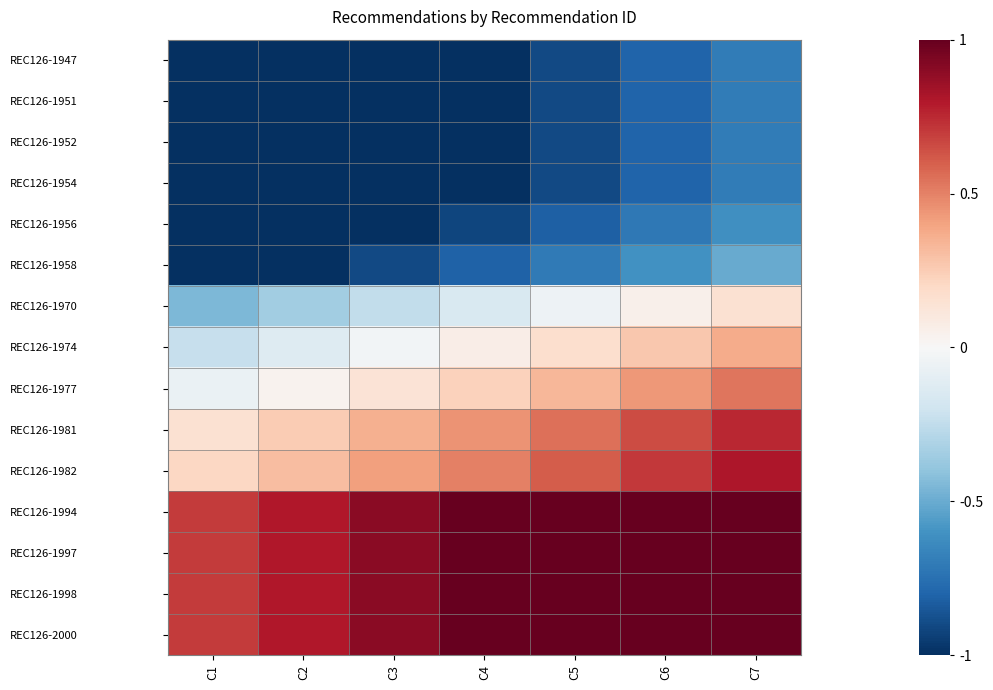

Reading left to right, transcribe all the data shown in this chart.

REC126-1947: C1=-1.0	C2=-1.0	C3=-1.0	C4=-1.0	C5=-0.9	C6=-0.8	C7=-0.7
REC126-1951: C1=-1.0	C2=-1.0	C3=-1.0	C4=-1.0	C5=-0.9	C6=-0.8	C7=-0.7
REC126-1952: C1=-1.0	C2=-1.0	C3=-1.0	C4=-1.0	C5=-0.9	C6=-0.8	C7=-0.7
REC126-1954: C1=-1.0	C2=-1.0	C3=-1.0	C4=-1.0	C5=-0.9	C6=-0.8	C7=-0.7
REC126-1956: C1=-1.0	C2=-1.0	C3=-1.0	C4=-0.9	C5=-0.8	C6=-0.7	C7=-0.6
REC126-1958: C1=-1.0	C2=-1.0	C3=-0.9	C4=-0.8	C5=-0.7	C6=-0.6	C7=-0.5
REC126-1970: C1=-0.4	C2=-0.3	C3=-0.2	C4=-0.1	C5=-0.0	C6=0.1	C7=0.2
REC126-1974: C1=-0.2	C2=-0.1	C3=-0.0	C4=0.1	C5=0.2	C6=0.3	C7=0.4
REC126-1977: C1=-0.1	C2=0.0	C3=0.1	C4=0.2	C5=0.3	C6=0.4	C7=0.5
REC126-1981: C1=0.2	C2=0.3	C3=0.4	C4=0.5	C5=0.6	C6=0.7	C7=0.8
REC126-1982: C1=0.2	C2=0.3	C3=0.4	C4=0.5	C5=0.6	C6=0.7	C7=0.8
REC126-1994: C1=0.7	C2=0.8	C3=0.9	C4=1.0	C5=1.0	C6=1.0	C7=1.0
REC126-1997: C1=0.7	C2=0.8	C3=0.9	C4=1.0	C5=1.0	C6=1.0	C7=1.0
REC126-1998: C1=0.7	C2=0.8	C3=0.9	C4=1.0	C5=1.0	C6=1.0	C7=1.0
REC126-2000: C1=0.7	C2=0.8	C3=0.9	C4=1.0	C5=1.0	C6=1.0	C7=1.0